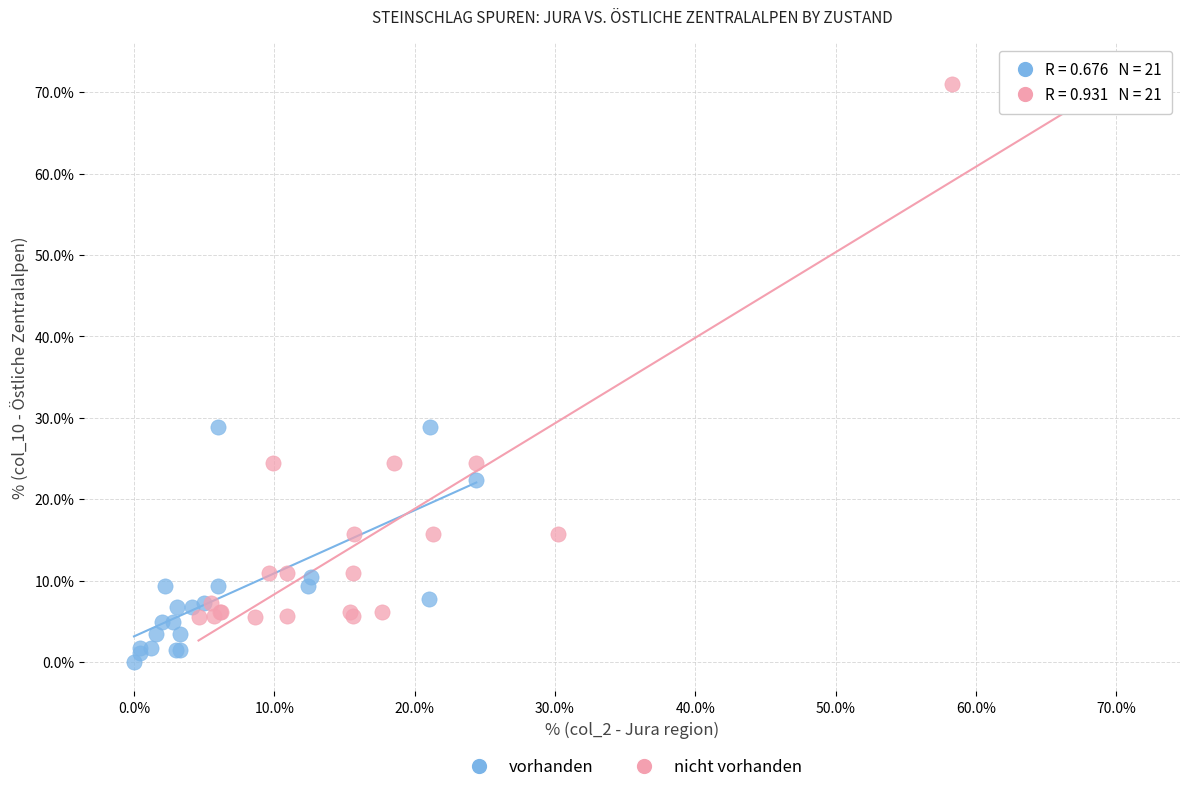

Which series reaches the maximum Y coordinate?

nicht vorhanden